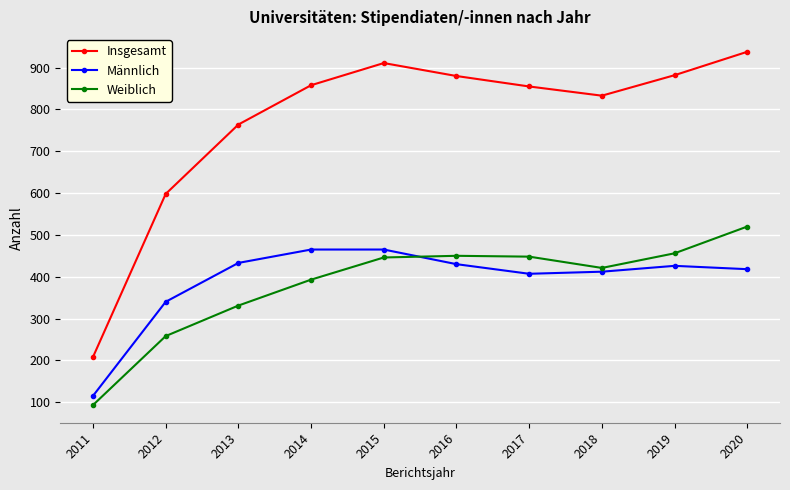

What is the approximate value of Insgesamt at 2011, to the nearest 50?

200